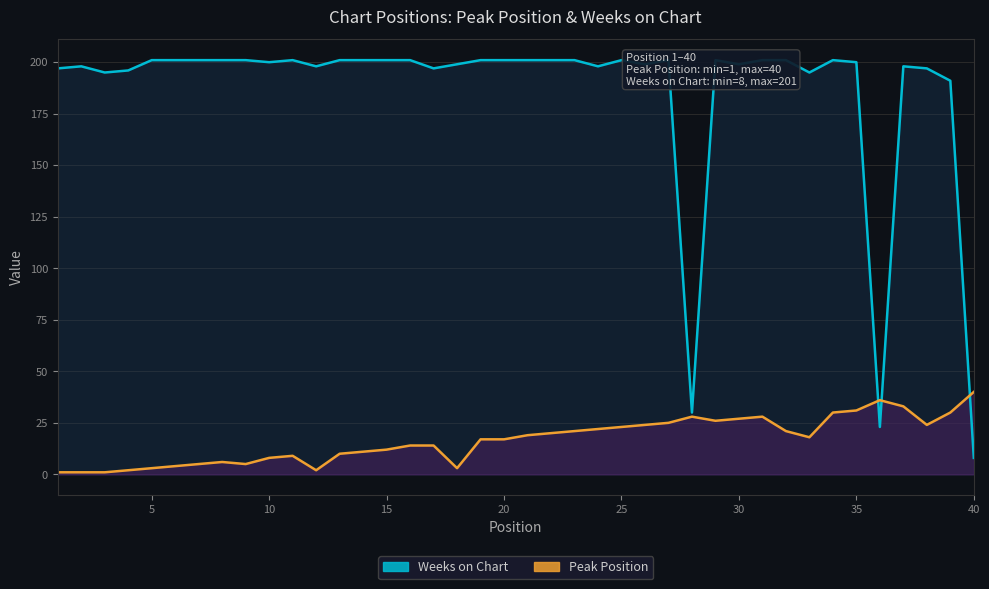

What value does the Peak Position series have at 40, to the nearest 10?

40